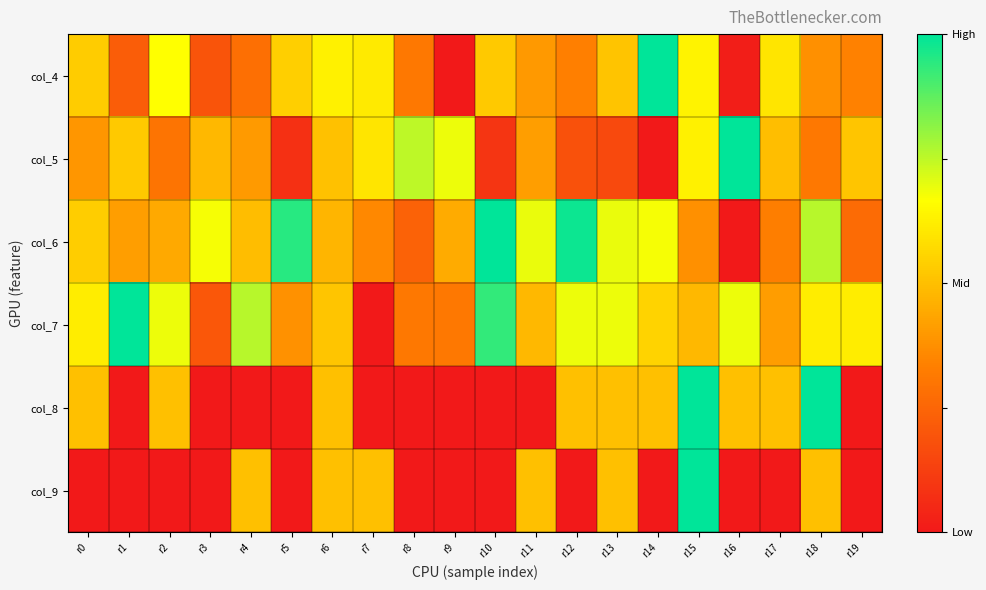

Reading left to right, what are all the values shown in this chart?

col_4: r0=0.5	r1=0.2	r2=0.7	r3=0.2	r4=0.3	r5=0.5	r6=0.6	r7=0.6	r8=0.3	r9=0.0	r10=0.5	r11=0.4	r12=0.3	r13=0.5	r14=1.0	r15=0.6	r16=0.0	r17=0.6	r18=0.4	r19=0.3
col_5: r0=0.4	r1=0.5	r2=0.3	r3=0.5	r4=0.4	r5=0.1	r6=0.5	r7=0.6	r8=0.8	r9=0.7	r10=0.1	r11=0.4	r12=0.2	r13=0.2	r14=0.0	r15=0.6	r16=1.0	r17=0.5	r18=0.3	r19=0.5
col_6: r0=0.5	r1=0.4	r2=0.4	r3=0.7	r4=0.5	r5=0.9	r6=0.5	r7=0.4	r8=0.2	r9=0.4	r10=1.0	r11=0.7	r12=1.0	r13=0.7	r14=0.7	r15=0.4	r16=0.0	r17=0.3	r18=0.8	r19=0.3
col_7: r0=0.6	r1=1.0	r2=0.7	r3=0.2	r4=0.8	r5=0.4	r6=0.5	r7=0.0	r8=0.3	r9=0.3	r10=0.9	r11=0.5	r12=0.7	r13=0.7	r14=0.6	r15=0.5	r16=0.7	r17=0.4	r18=0.6	r19=0.6
col_8: r0=0.5	r1=0.0	r2=0.5	r3=0.0	r4=0.0	r5=0.0	r6=0.5	r7=0.0	r8=0.0	r9=0.0	r10=0.0	r11=0.0	r12=0.5	r13=0.5	r14=0.5	r15=1.0	r16=0.5	r17=0.5	r18=1.0	r19=0.0
col_9: r0=0.0	r1=0.0	r2=0.0	r3=0.0	r4=0.5	r5=0.0	r6=0.5	r7=0.5	r8=0.0	r9=0.0	r10=0.0	r11=0.5	r12=0.0	r13=0.5	r14=0.0	r15=1.0	r16=0.0	r17=0.0	r18=0.5	r19=0.0